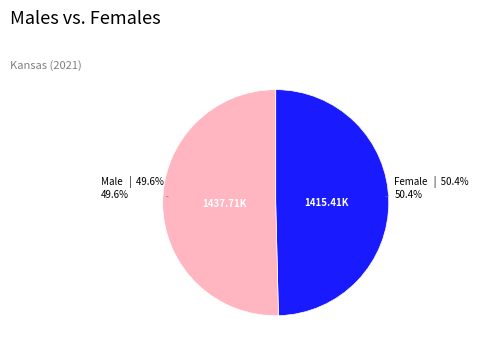

What is the majority slice?

Female